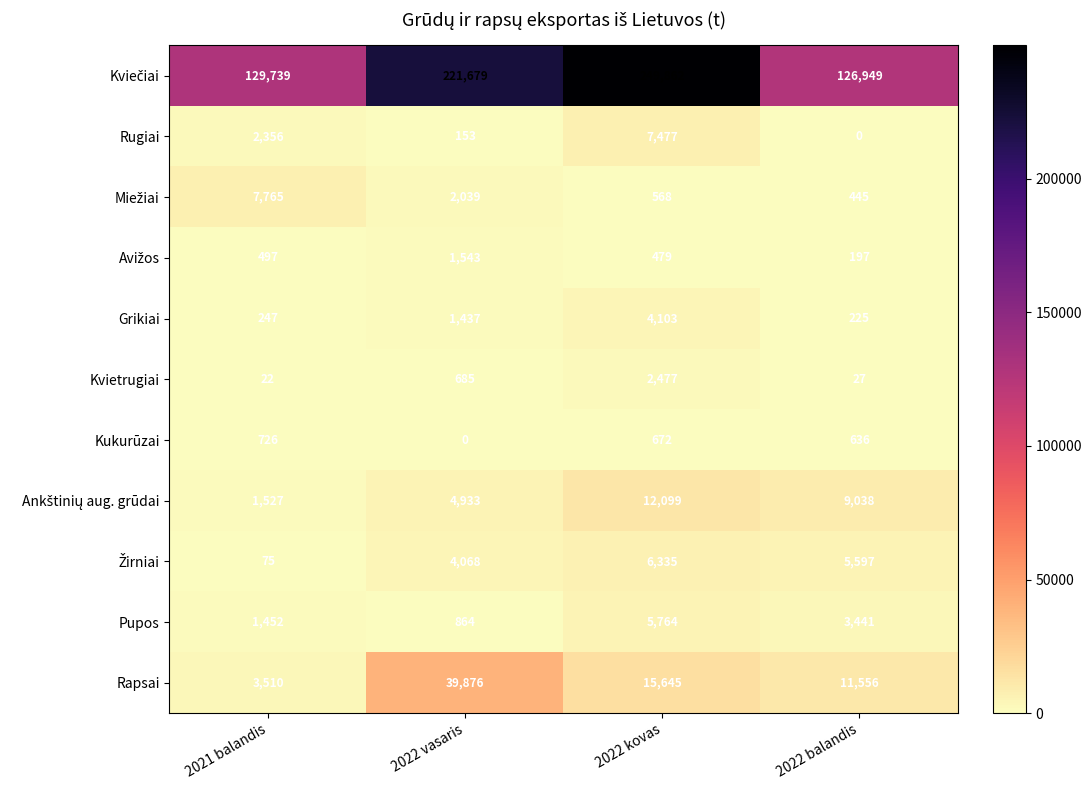

What is the spread (max minus min) of values at 2022 vasaris?

221679